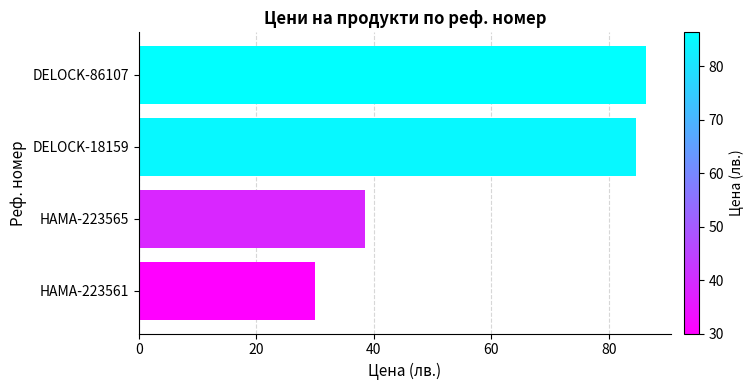

What is the difference between the maximum and second lowest values?

47.7